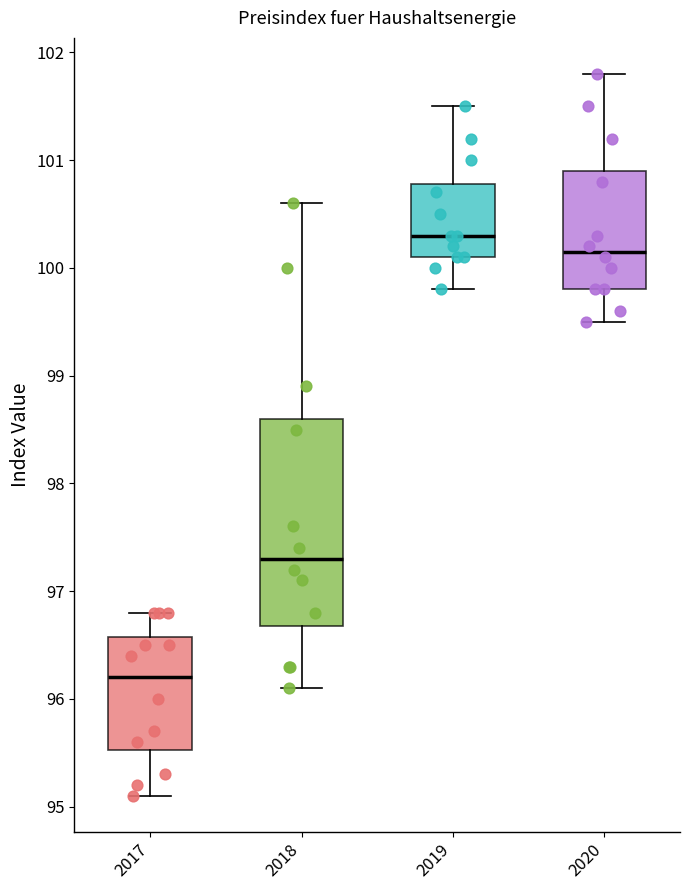

Reading left to right, read every box against the y-axis: the position of its median line, the range the box covers, and the ends of its whiskers. The values are not printed on the chart, so give them approximately, as read against the axis.

2017: median 96.2, box 95.5 to 96.6, whiskers 95.1 to 96.8
2018: median 97.3, box 96.7 to 98.6, whiskers 96.1 to 100.6
2019: median 100.3, box 100.1 to 100.8, whiskers 99.8 to 101.5
2020: median 100.2, box 99.8 to 100.9, whiskers 99.5 to 101.8